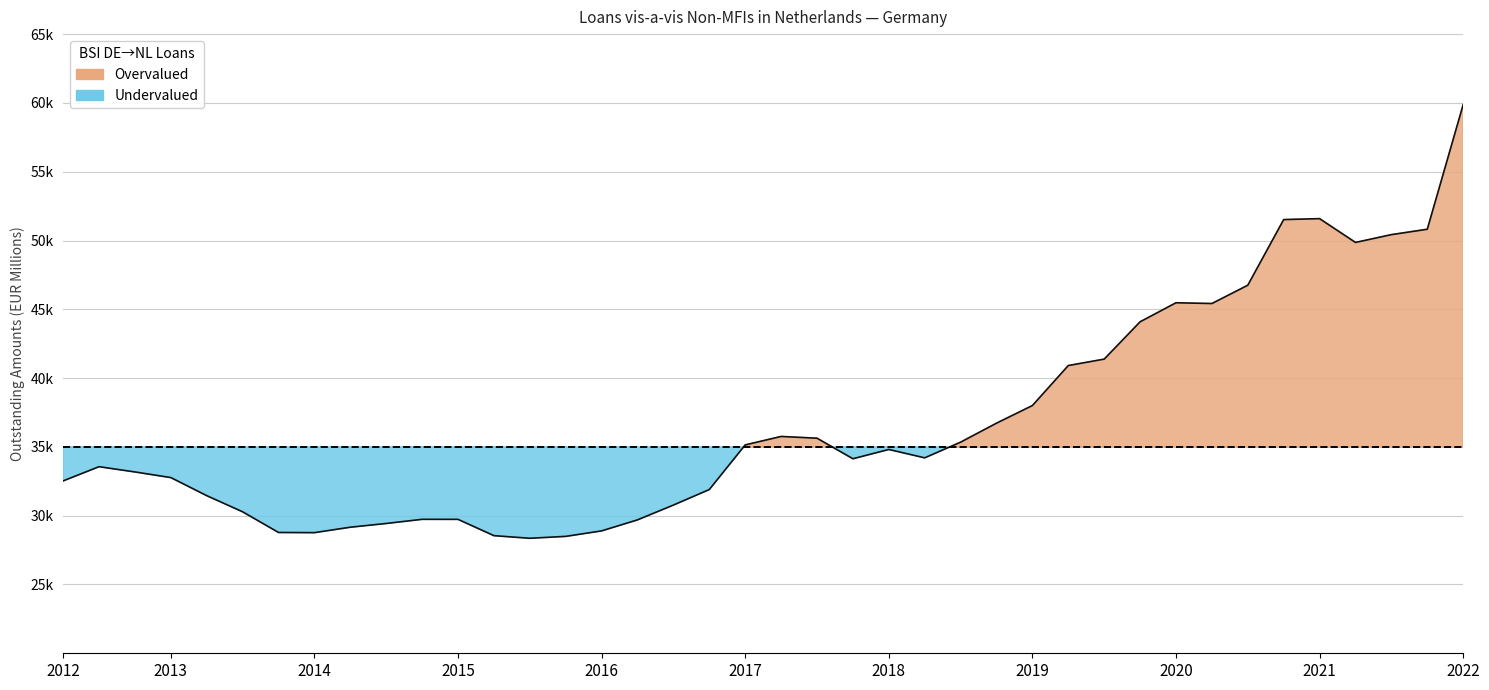

The value at 2013 is 44155. True or false?

False